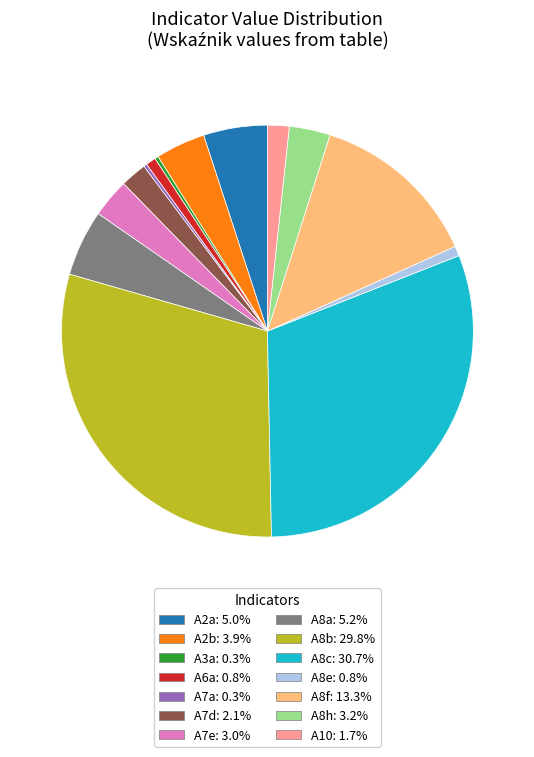

Does any single category account for the majority?

No